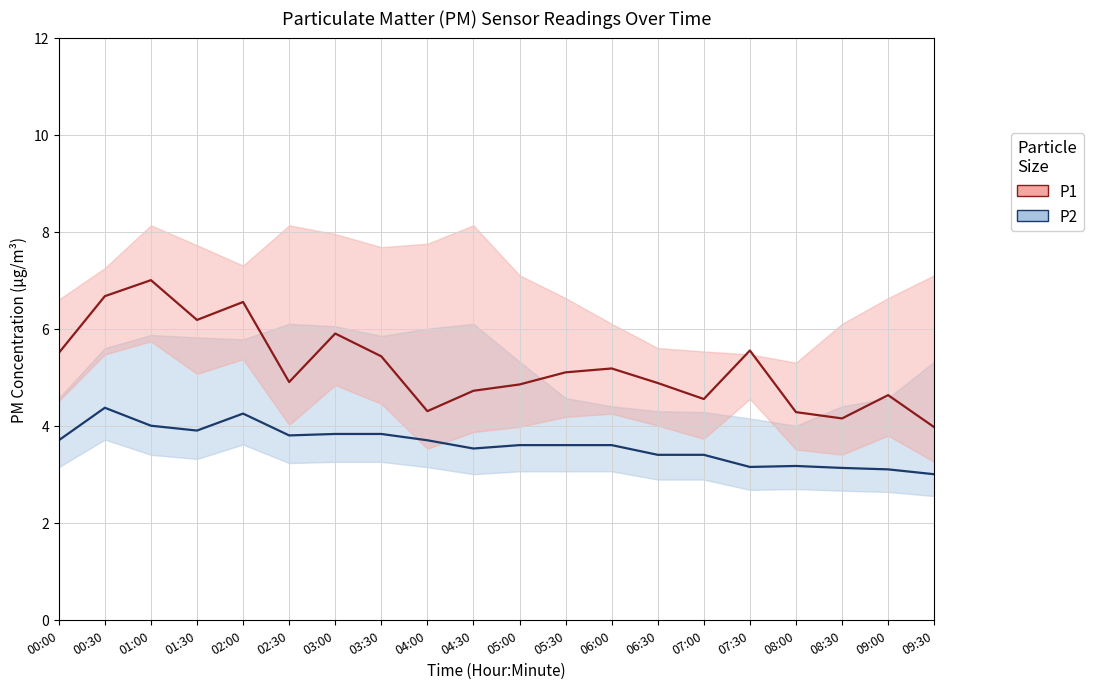

Between 00:00 and 01:30, which series saw the biggest shift?

P1